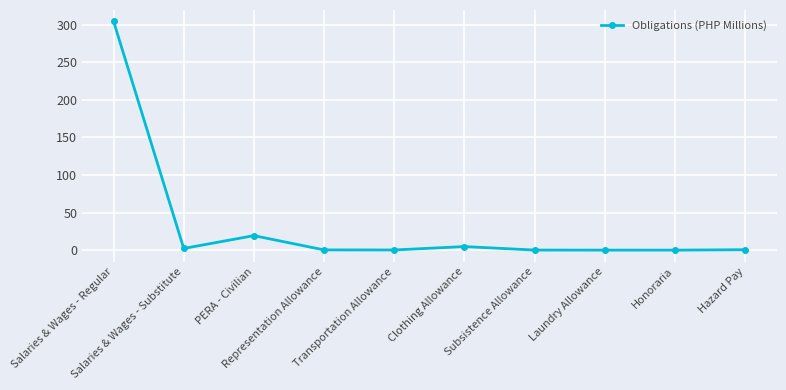

Where is the first local minimum?

Salaries & Wages - Substitute